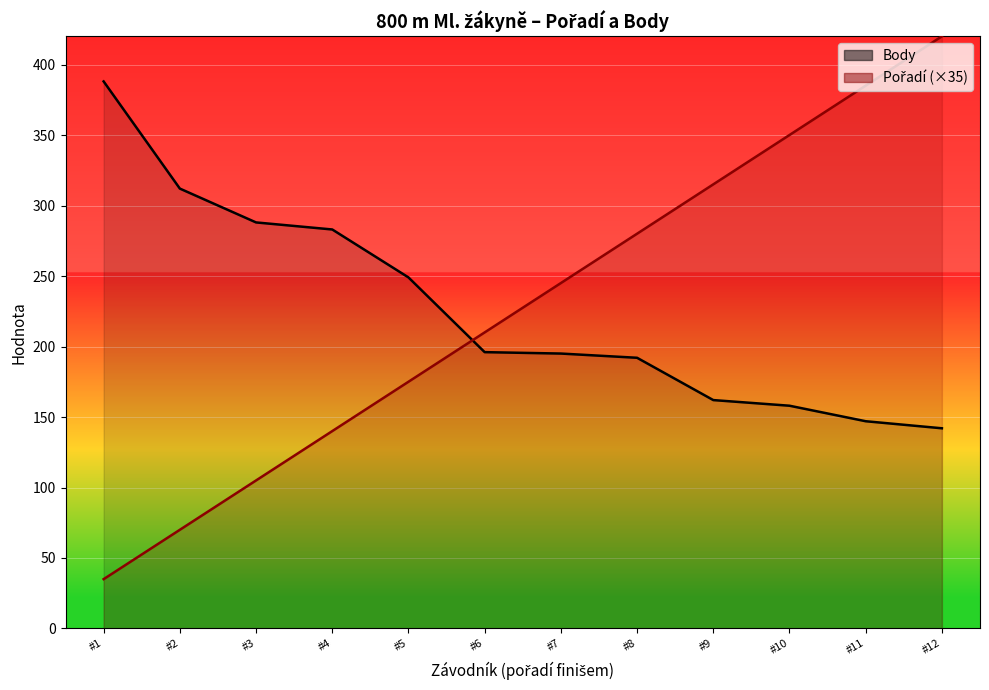

Rank the series by their average value, from highest to lowest.

Pořadí, Body